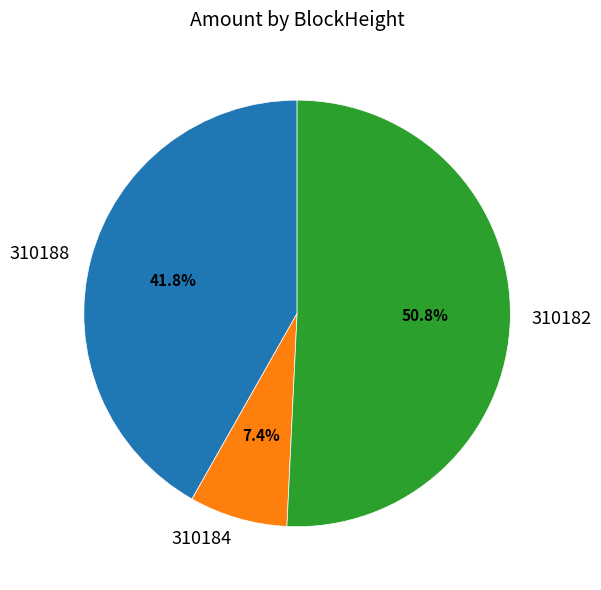

Approximately how many times larger is the value at 310188 compared to 310182?

0.8